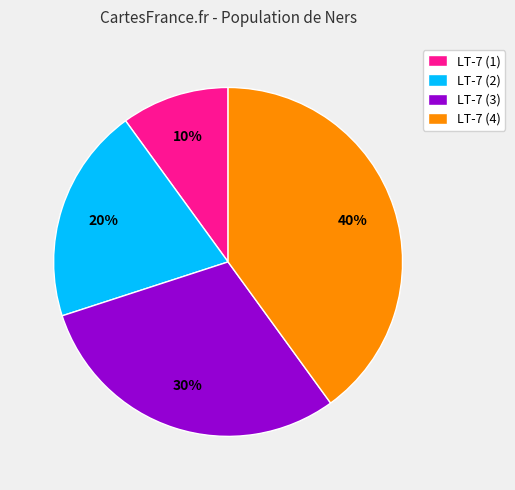

Combined, do LT-7 (2) and LT-7 (4) account for over 50%?

Yes